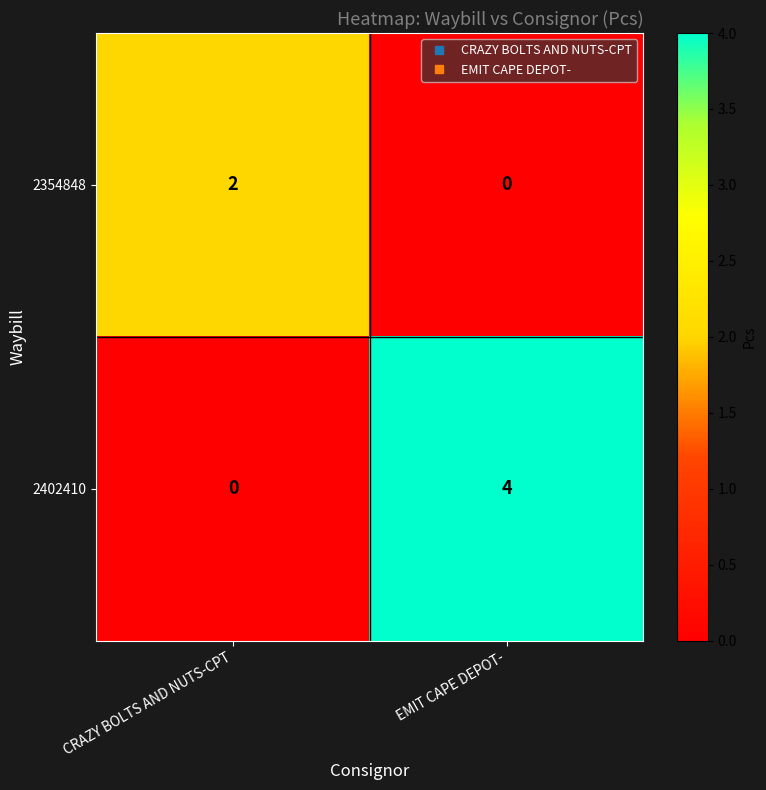

Reading left to right, transcribe all the data shown in this chart.

2354848: 2	0
2402410: 0	4